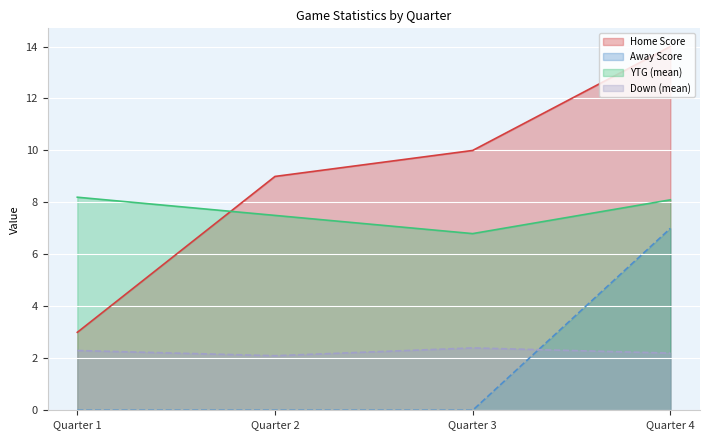

What is the sum of all Home Score values?

36.0